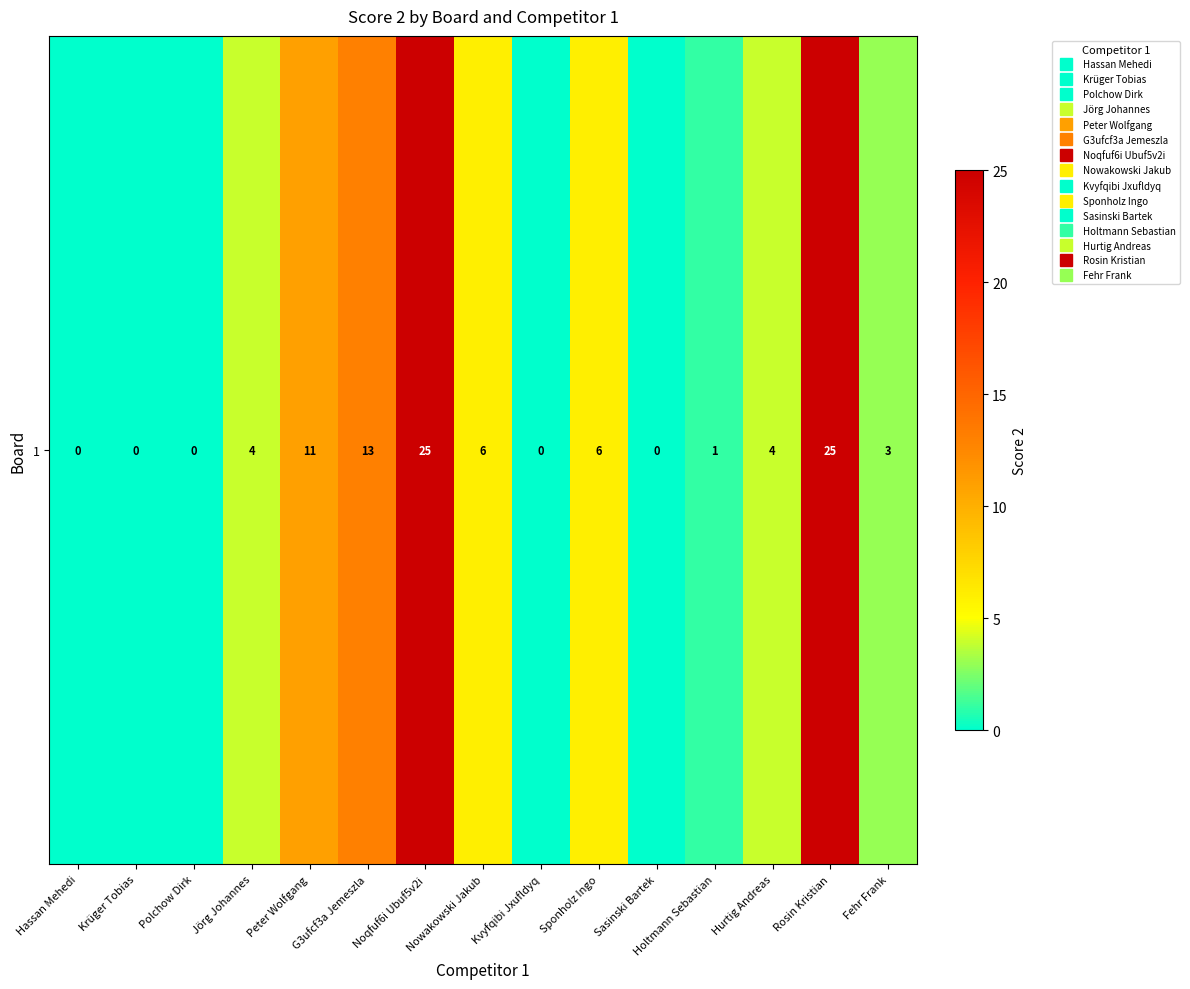

Reading left to right, what are all the values shown in this chart?

Hassan Mehedi=0	Krüger Tobias=0	Polchow Dirk=0	Jörg Johannes=4	Peter Wolfgang=11	G3ufcf3a Jemeszla=13	Noqfuf6i Ubuf5v2i=25	Nowakowski Jakub=6	Kvyfqibi Jxufldyq=0	Sponholz Ingo=6	Sasinski Bartek=0	Holtmann Sebastian=1	Hurtig Andreas=4	Rosin Kristian=25	Fehr Frank=3